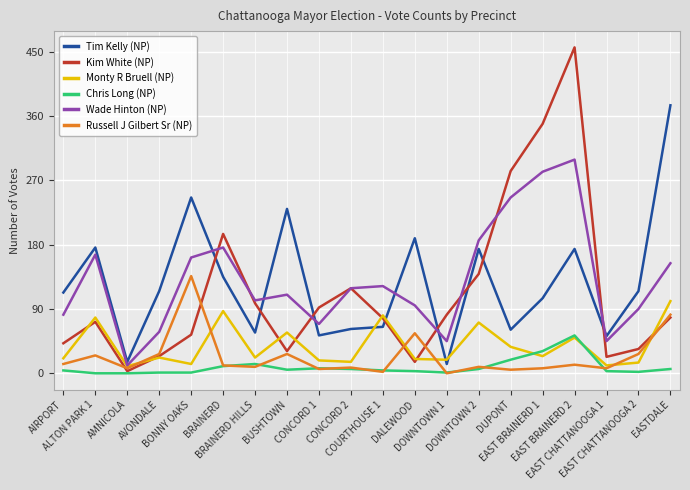

In Russell J Gilbert Sr (NP), how many points are lower than both neighbors (excluding endpoints)?

7